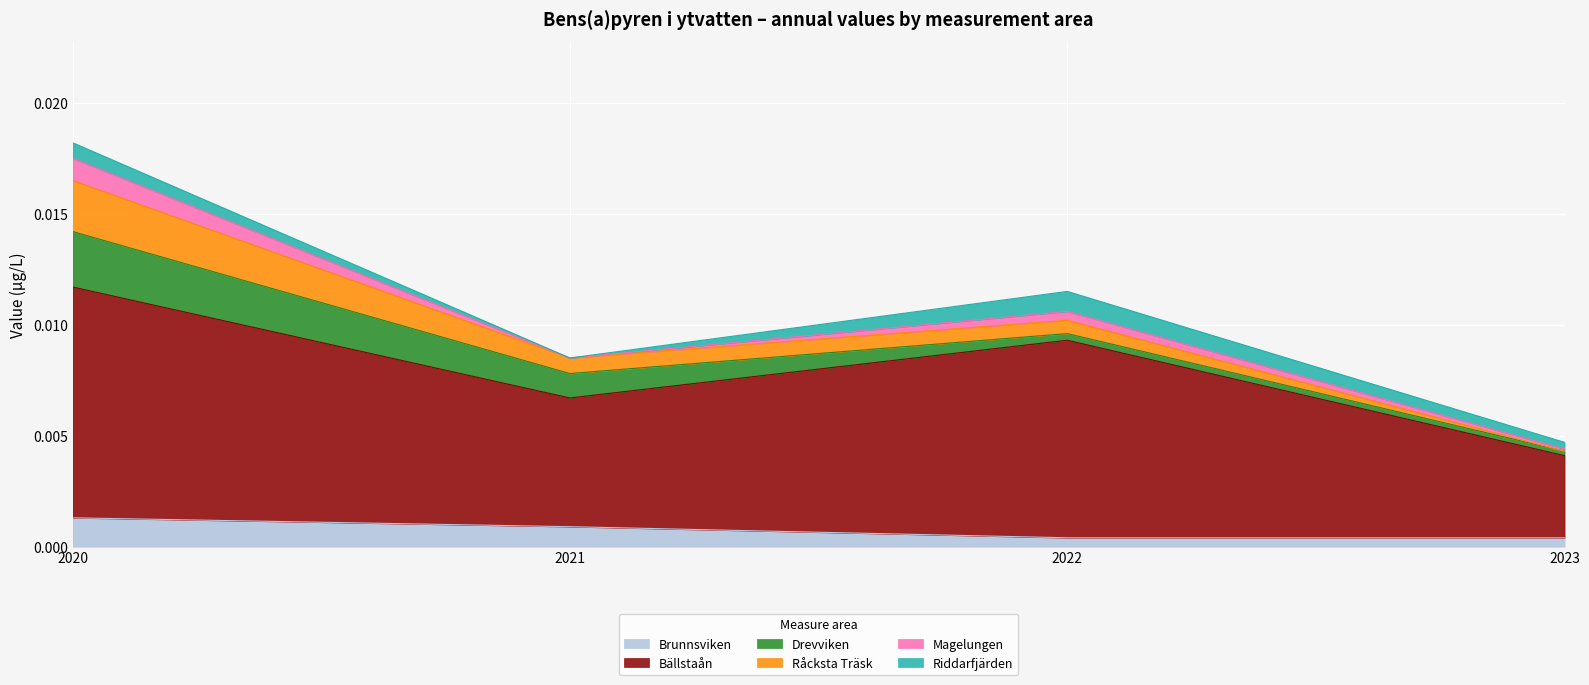

Does the chart display data point markers on the line(s)?

No